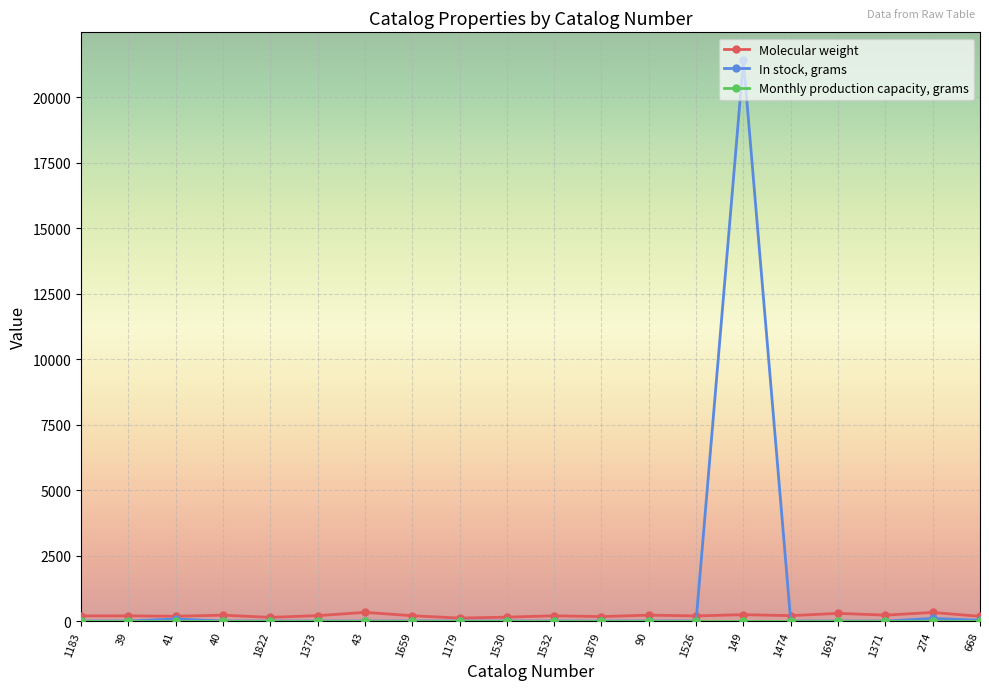

Which series has the widest spread of values?

In stock, grams